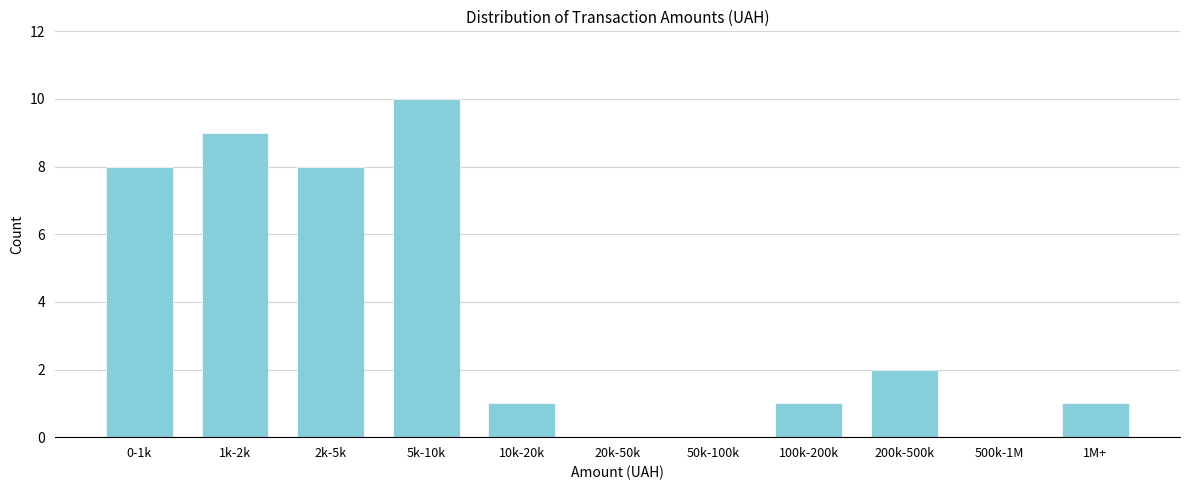

Reading right to left, transcribe all the data shown in this chart.

1M+=1	500k-1M=0	200k-500k=2	100k-200k=1	50k-100k=0	20k-50k=0	10k-20k=1	5k-10k=10	2k-5k=8	1k-2k=9	0-1k=8